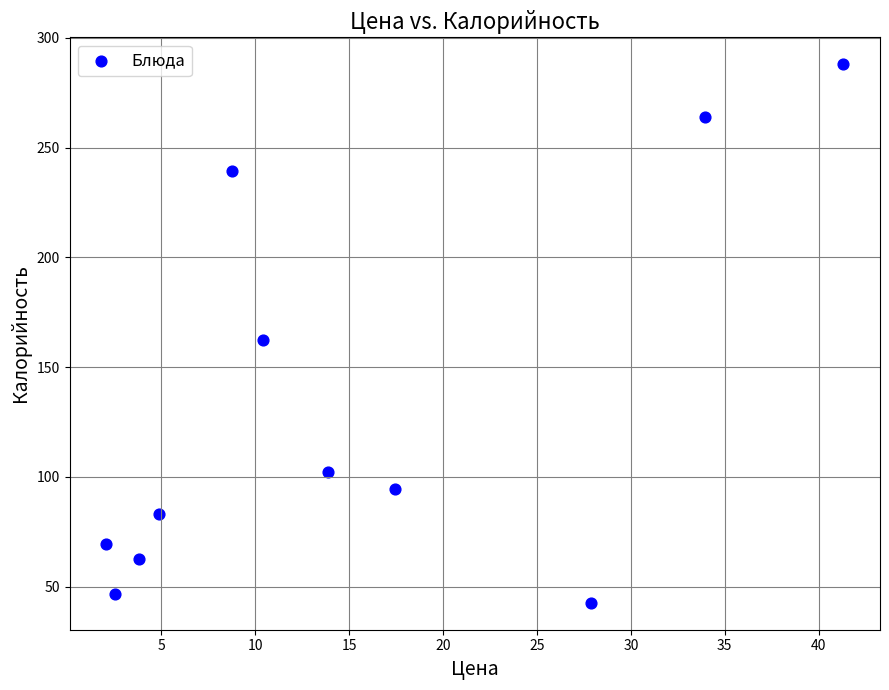

What is the range of X values (max minus min)?

39.2